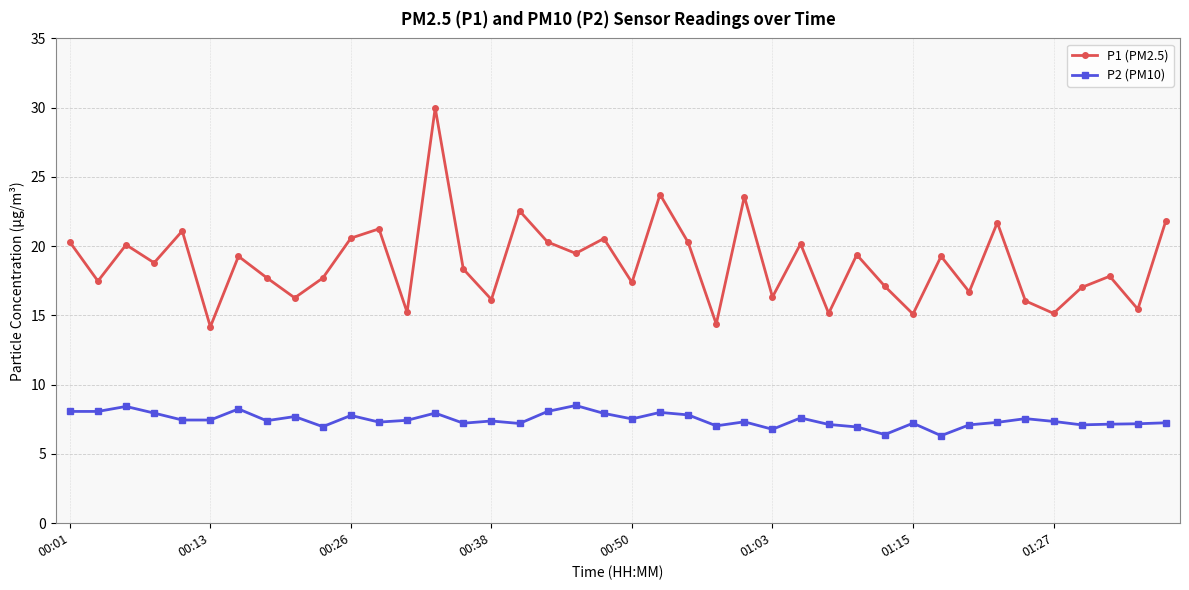

What is the minimum value for P1 (PM2.5)?

14.2